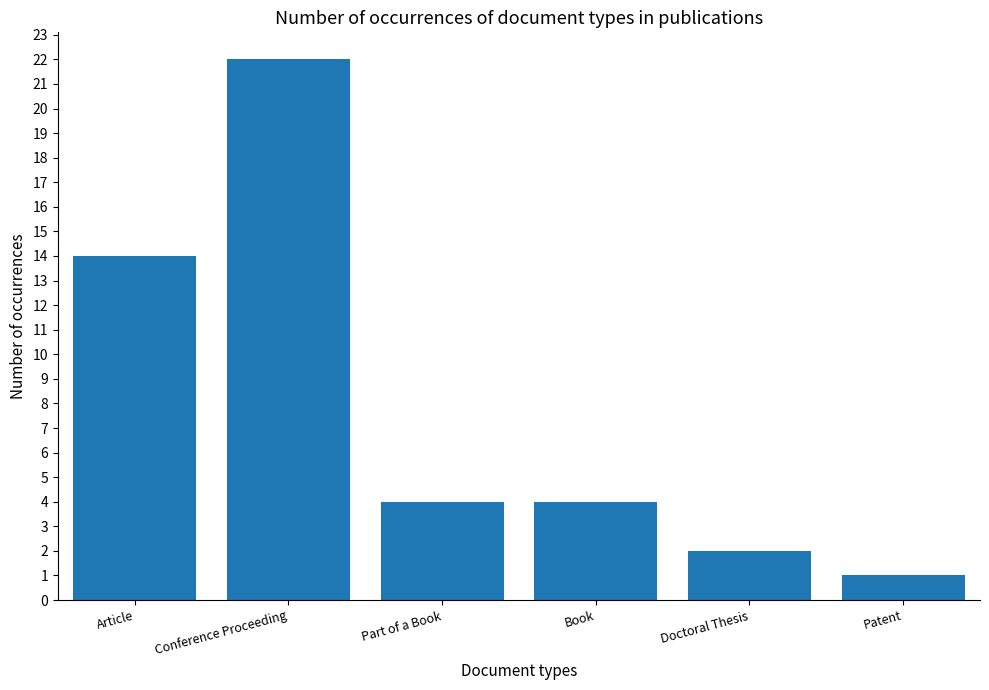

Reading left to right, transcribe all the data shown in this chart.

Article=14	Conference Proceeding=22	Part of a Book=4	Book=4	Doctoral Thesis=2	Patent=1